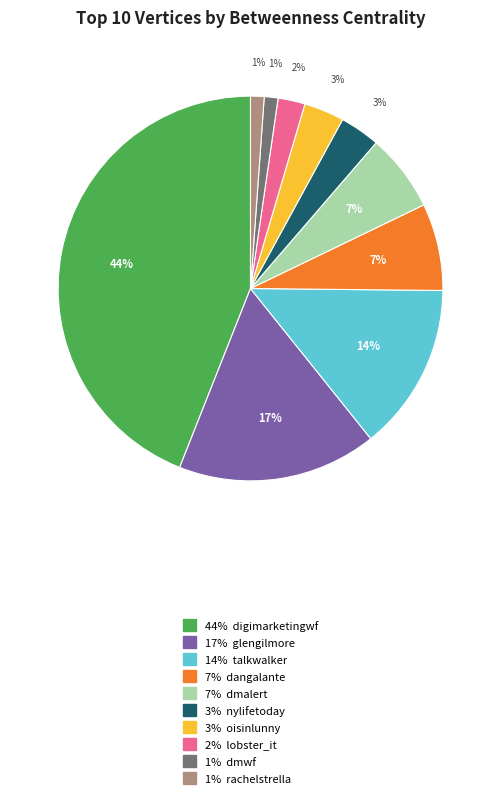

To the nearest percent, what is the difference between the largest and smallest slice percentages?

43%